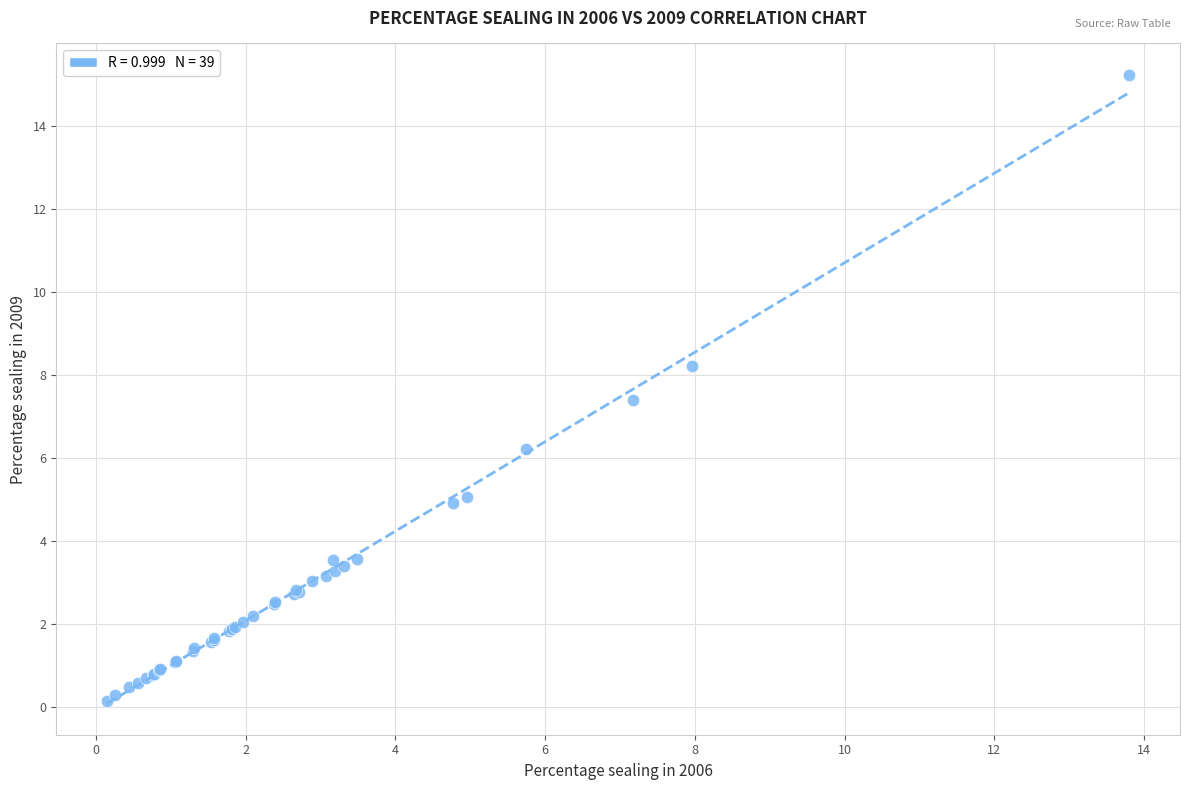

What Y value in the scatter plot is closest to 7?

7.4